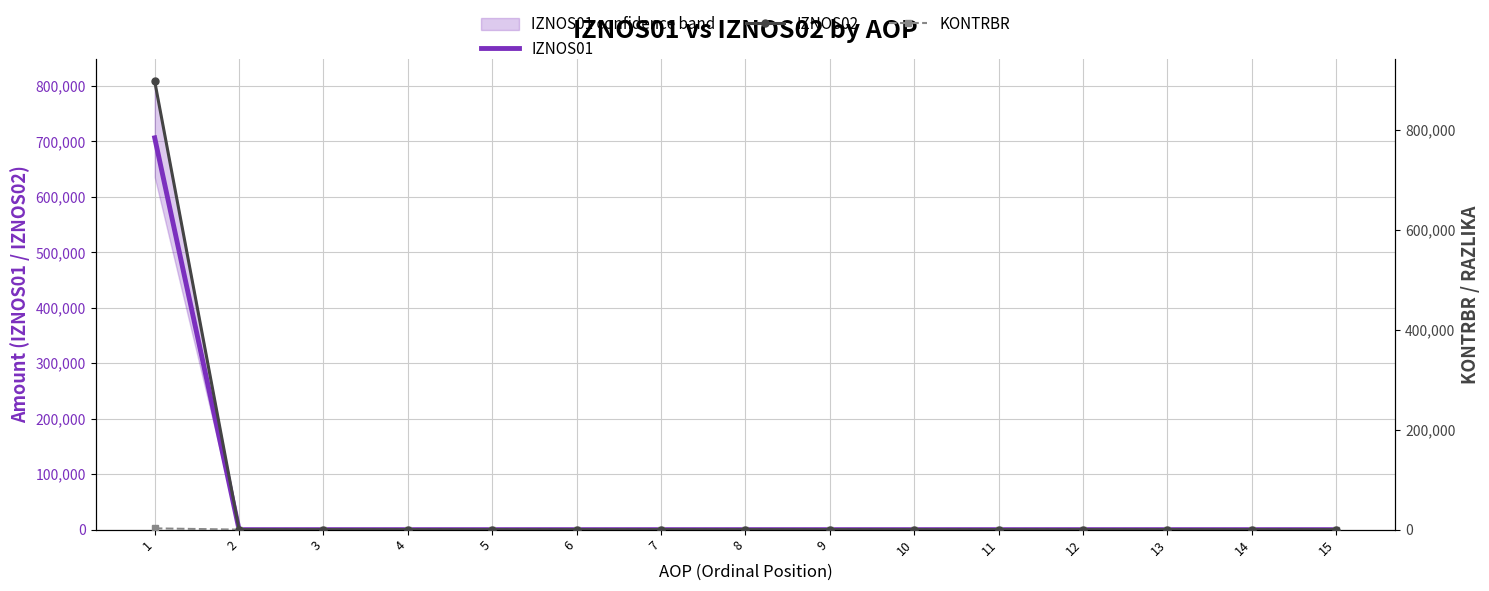

Is it true that IZNOS02 equals 0.0 at 3?

True